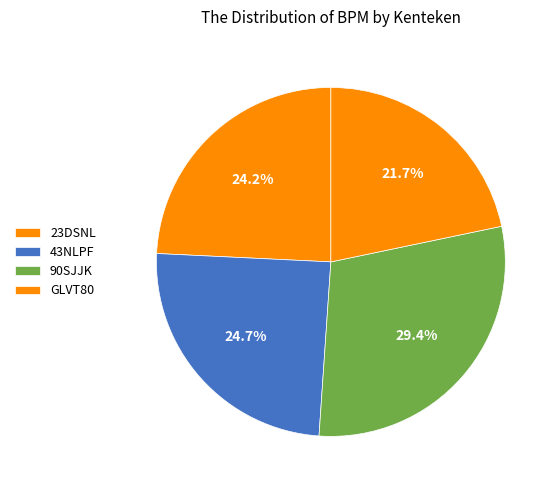

How many slices are in this pie chart?

4